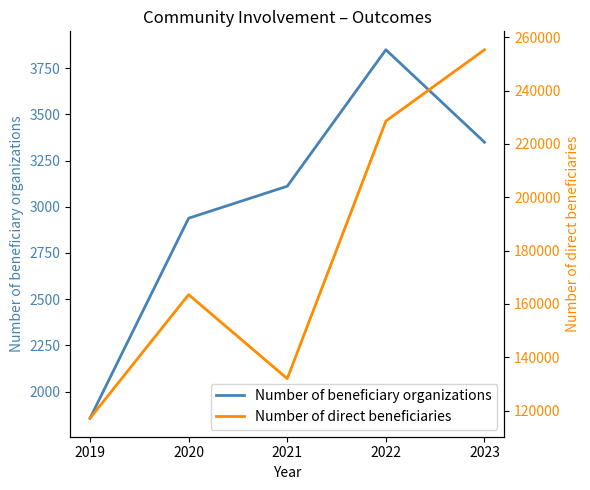

What is the difference between the highest and lowest values at 2023?

251950